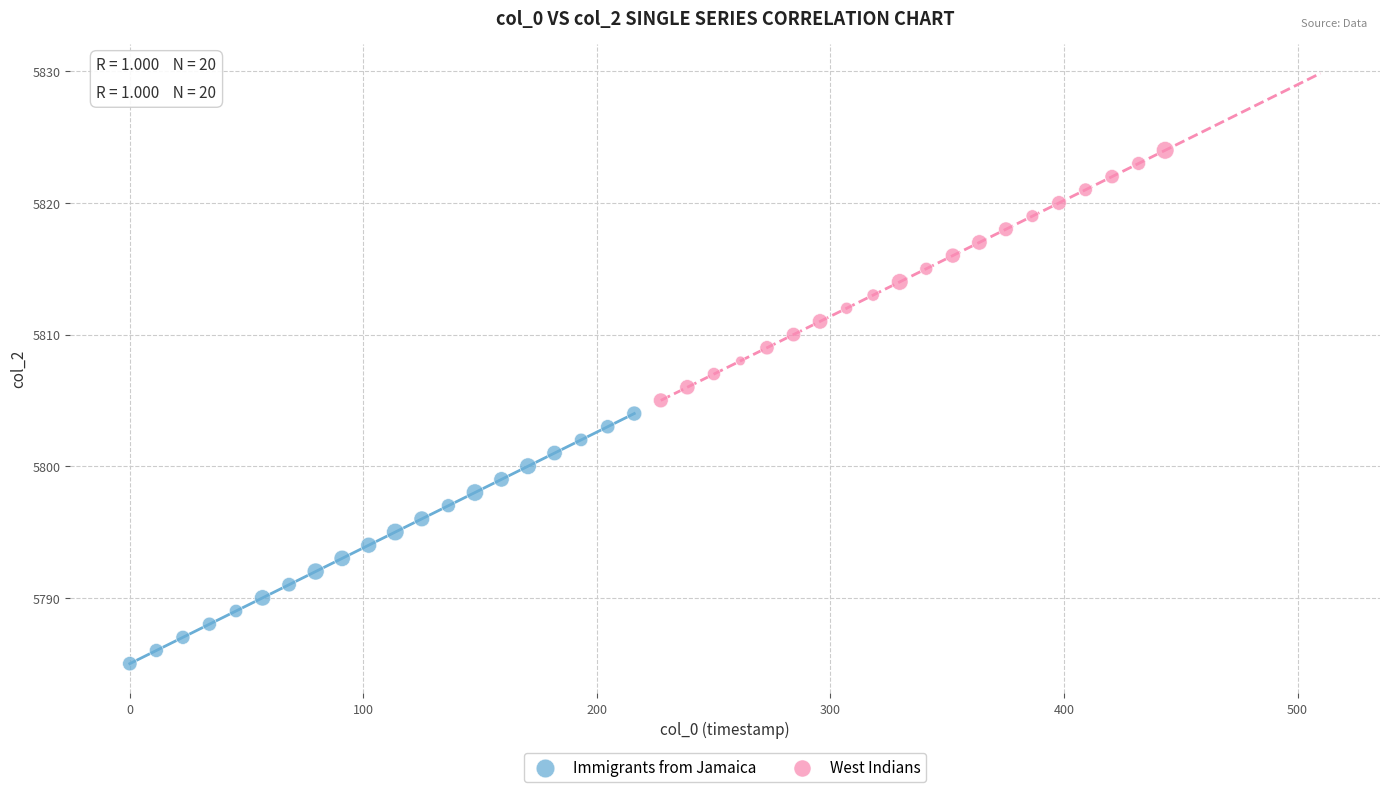

What are all the series names shown in the legend?

Immigrants from Jamaica, West Indians